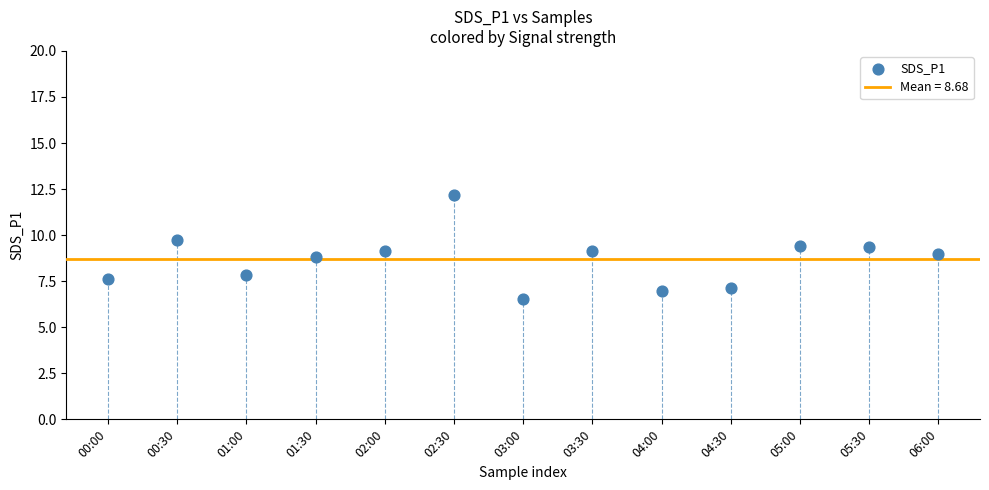

What is the range of Y values (max minus min)?

5.7